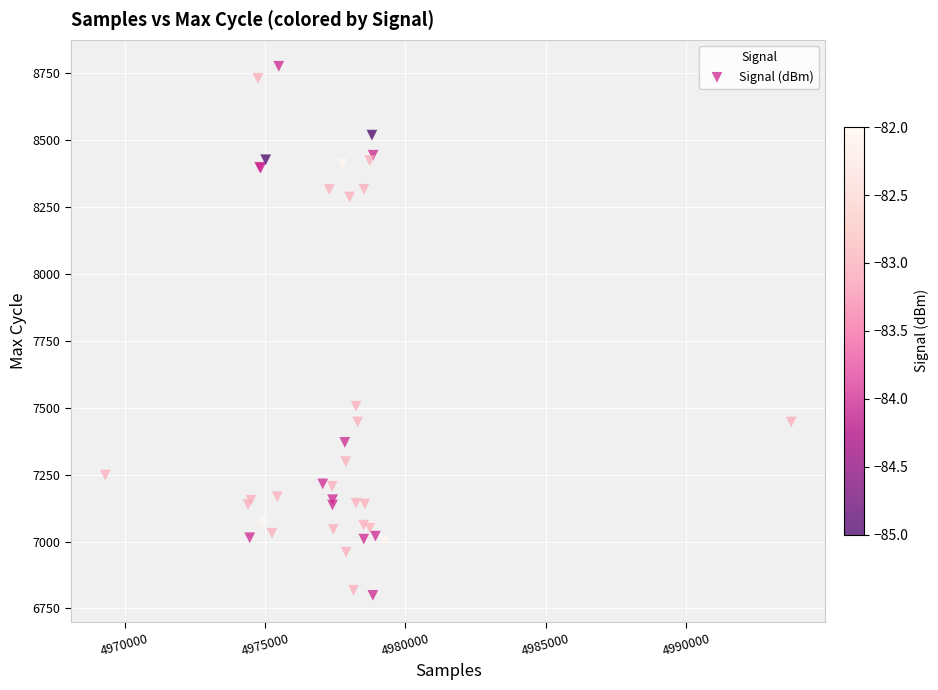

What Y value in the scatter plot is closest to 7786?

7505